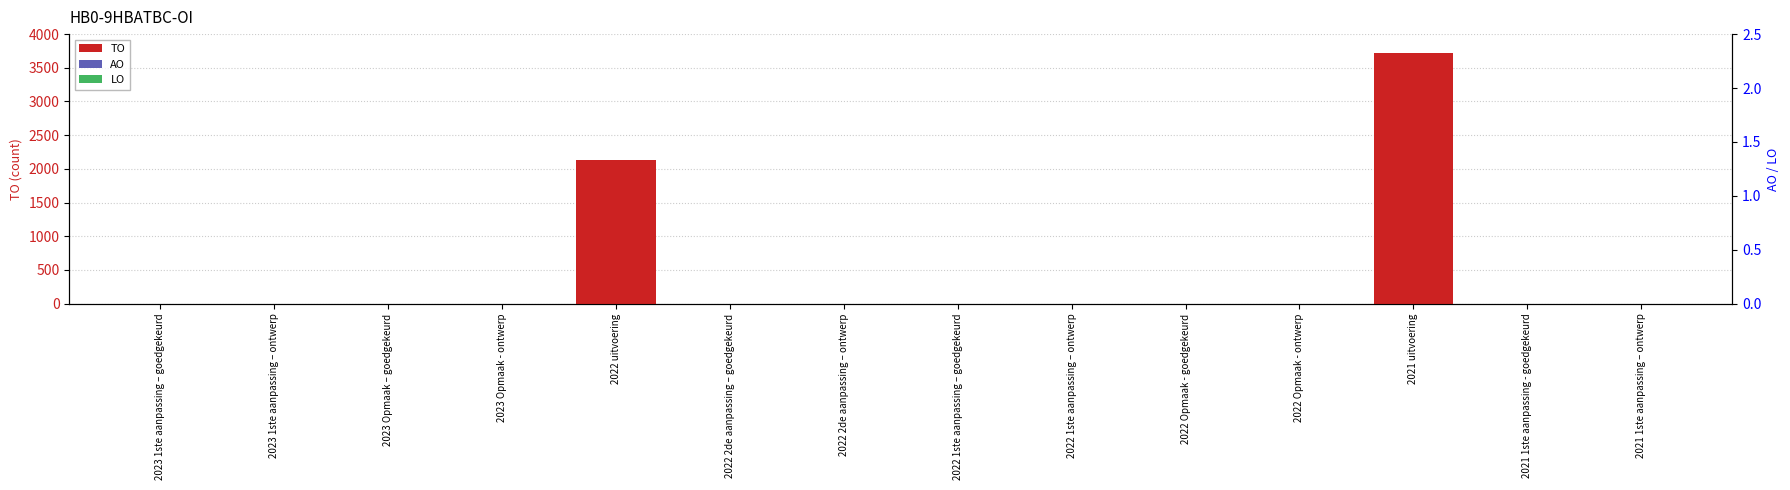

How many bars are there in each group?

3